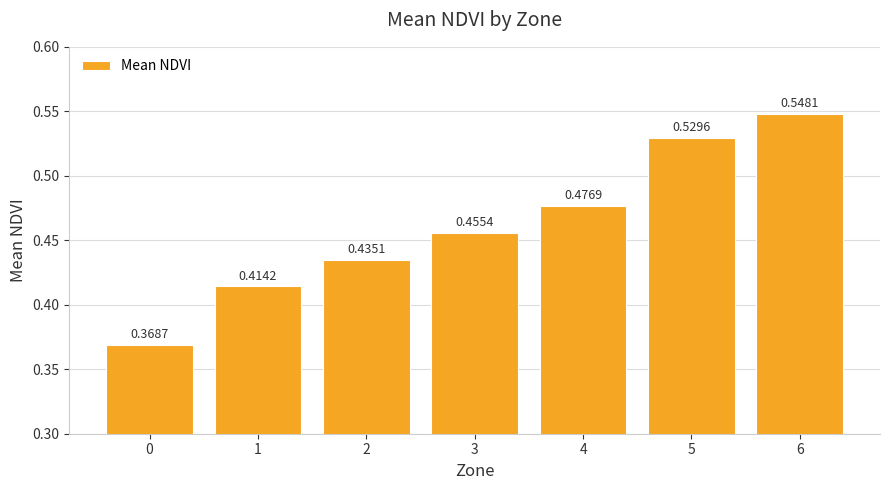

How many categories are shown in the chart?

7